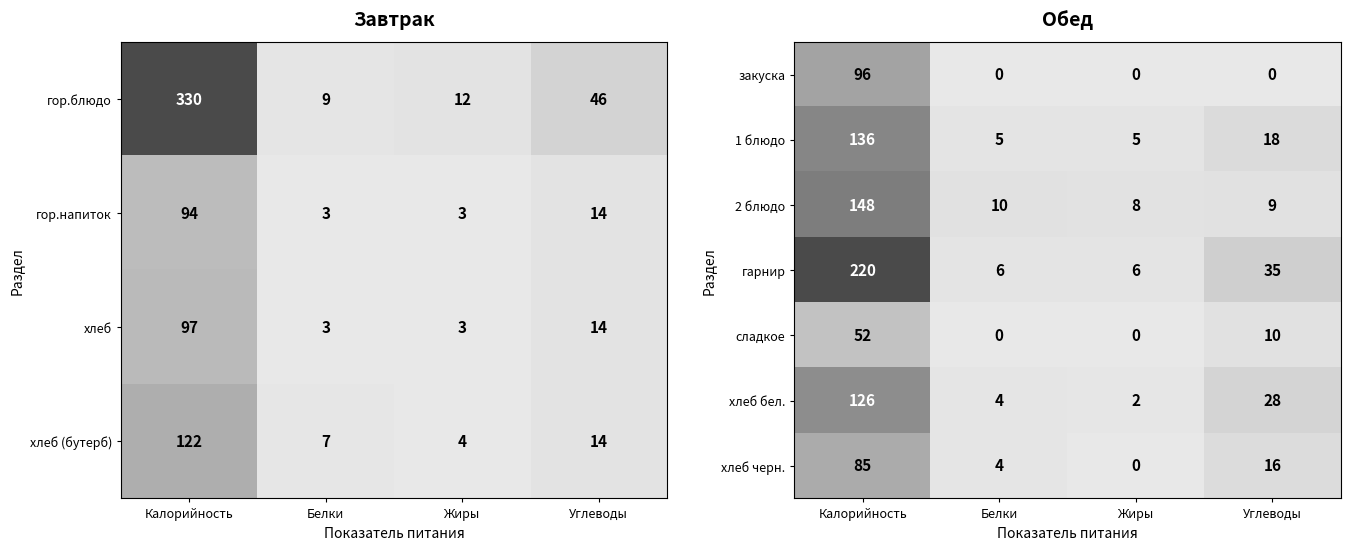

What is the difference between the highest and lowest values at Белки?

10